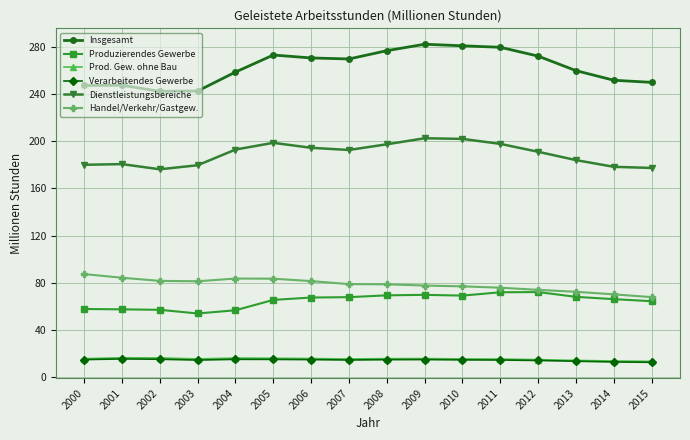

True or false: Insgesamt and Handel/Verkehr/Gastgew. intersect in this chart.

False